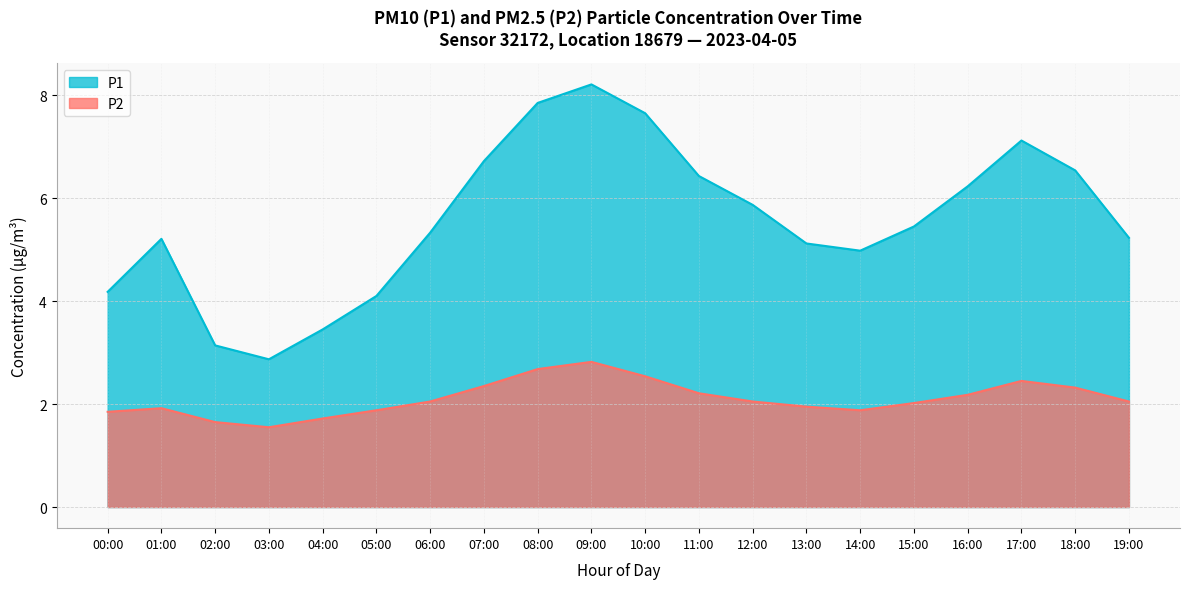

At which label is P1 closest to 5?

14:00